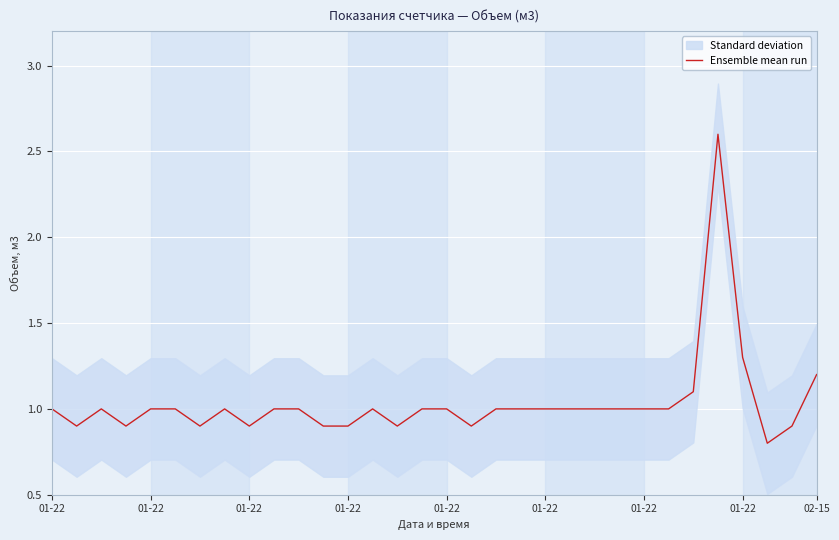

How many data points are less than 1?

10